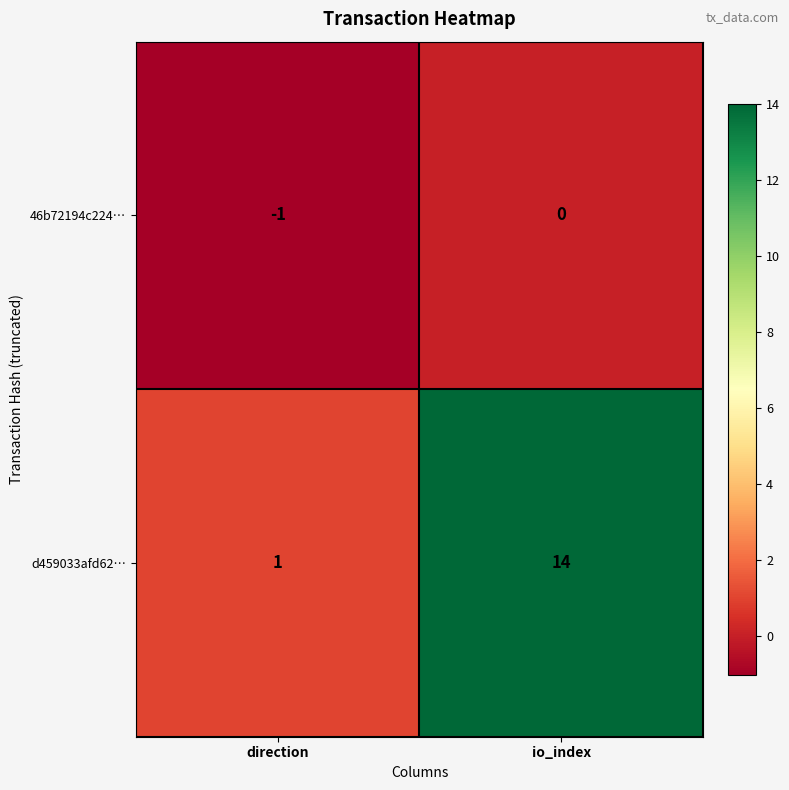

What is the greatest value displayed?

14